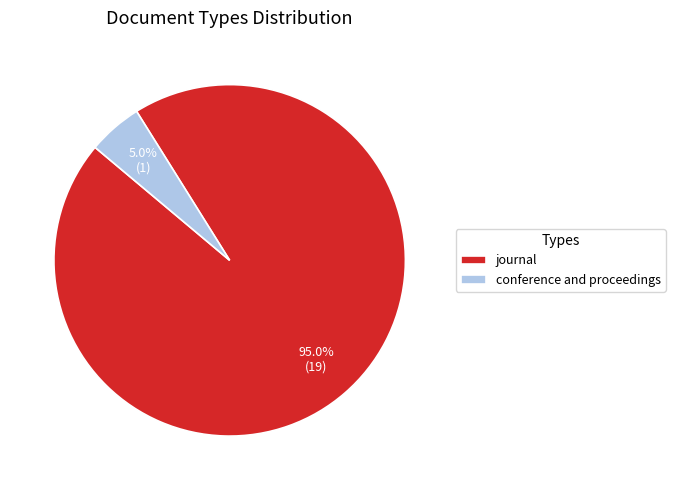

Which has a higher value, journal or conference and proceedings?

journal